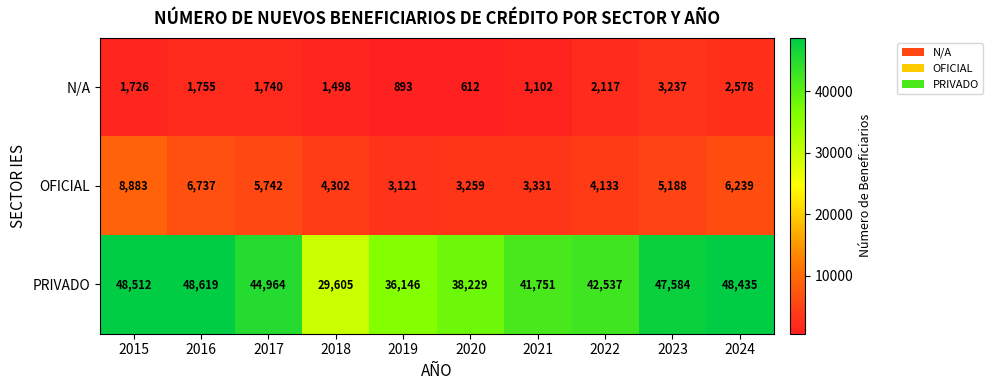

What is the smallest value displayed?

612